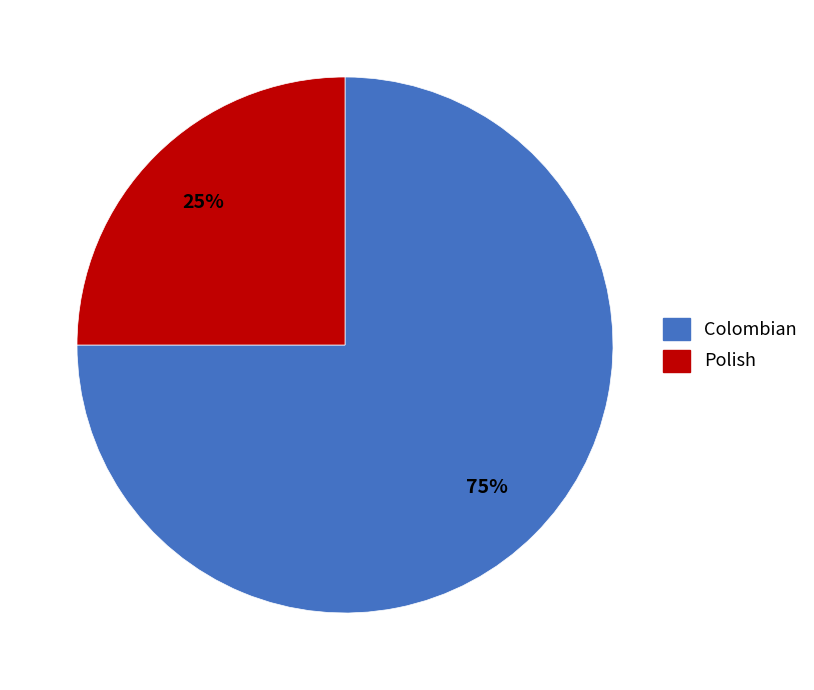

Do Colombian and Polish together represent more than half of the pie?

Yes